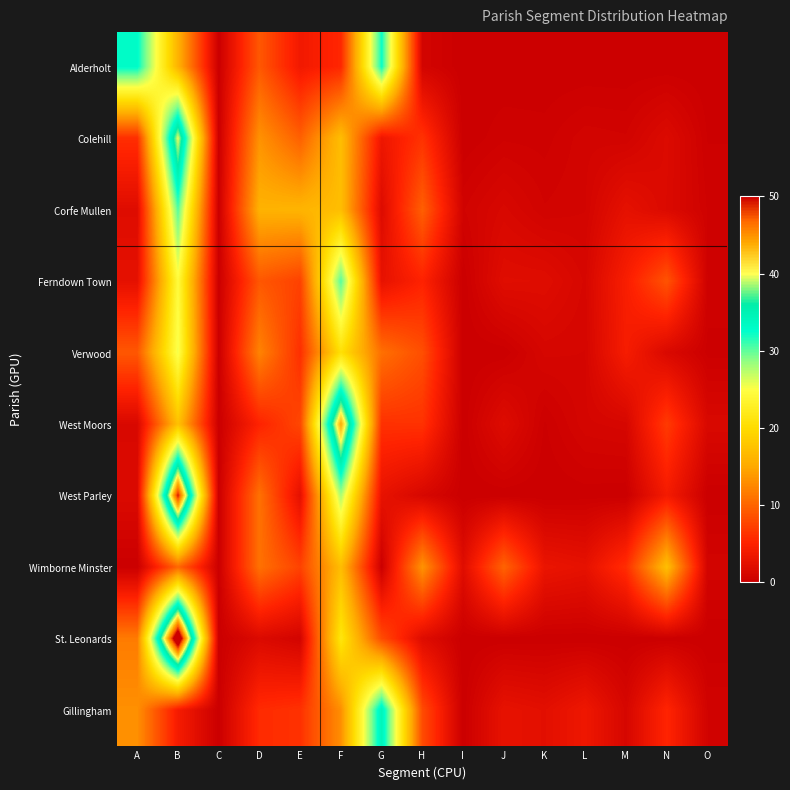

Rank the series by their maximum value, from lowest to highest.

Wimborne Minster, Verwood, Corfe Mullen, Ferndown Town, Alderholt, Gillingham, Colehill, West Moors, West Parley, St. Leonards